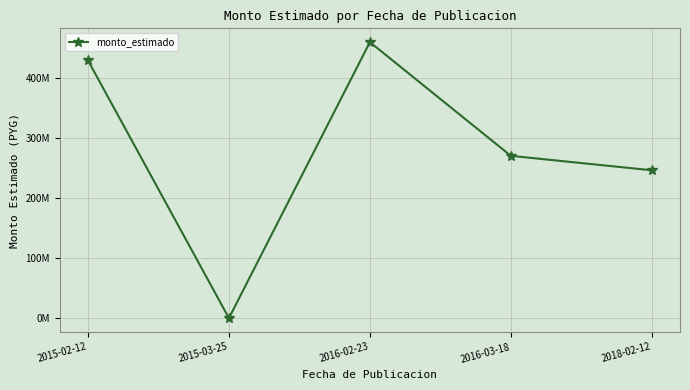

Which has a higher value, 2016-02-23 or 2018-02-12?

2016-02-23